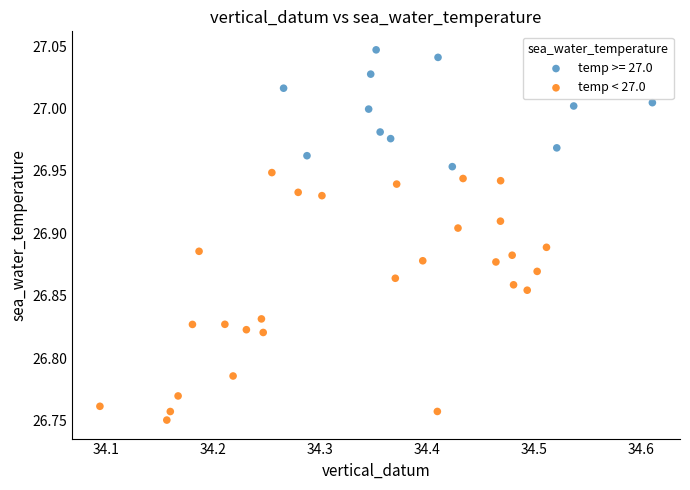

Which series has the largest Y range (max minus min)?

temp < 27.0